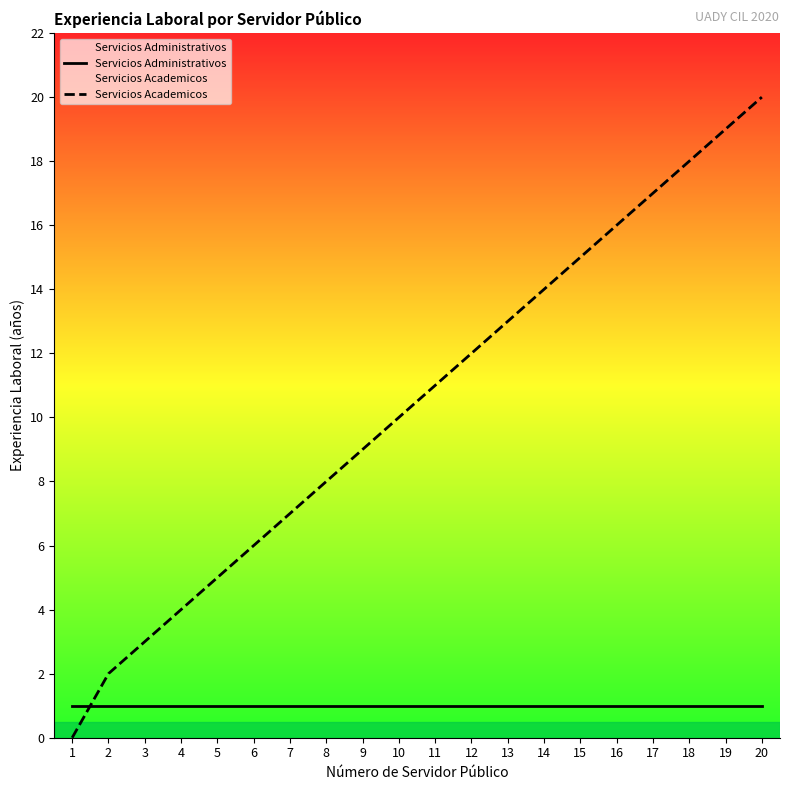

Reading left to right, extract all data points from this chart.

Servicios Administrativos: 1=1	2=1	3=1	4=1	5=1	6=1	7=1	8=1	9=1	10=1	11=1	12=1	13=1	14=1	15=1	16=1	17=1	18=1	19=1	20=1
Servicios Academicos: 1=0	2=2	3=3	4=4	5=5	6=6	7=7	8=8	9=9	10=10	11=11	12=12	13=13	14=14	15=15	16=16	17=17	18=18	19=19	20=20